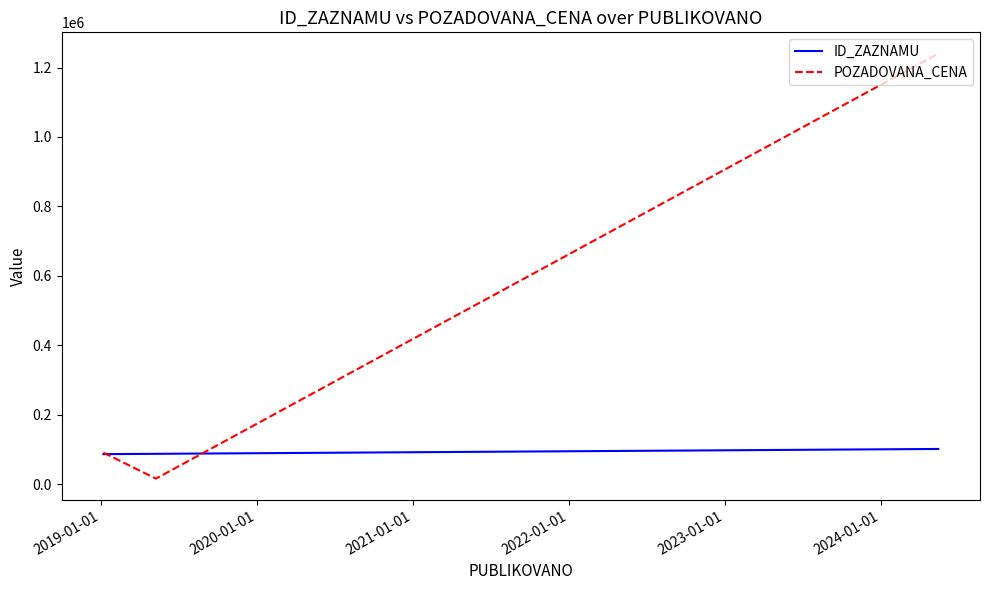

How many values in the POZADOVANA_CENA series are below 90000?

1